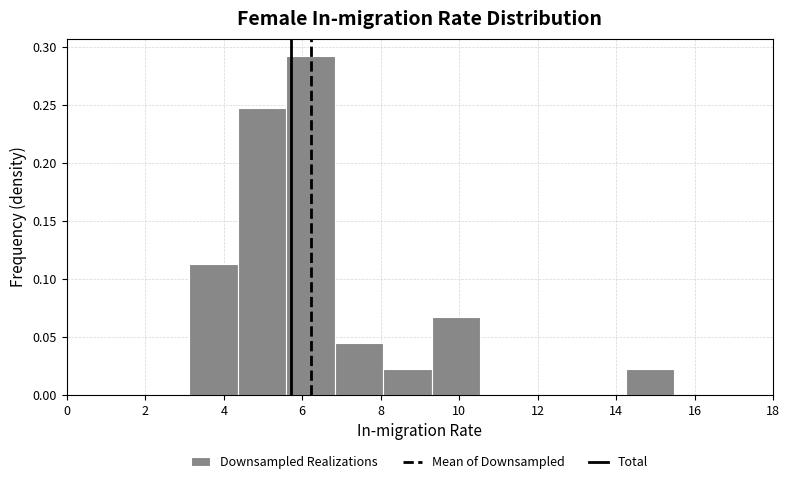

How tall is the bar that spans 9.4 to 10.6 on the x-axis? Neither the bar edges nor the heights are printed on the chart, so give them approximately, as read against the axes.

0.065